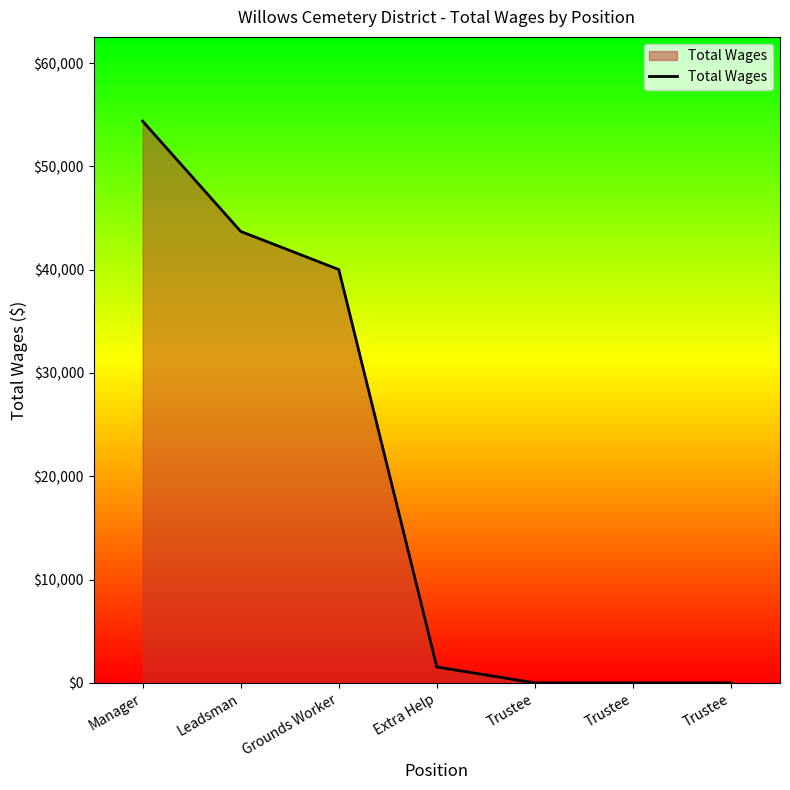

Count the number of data series in this chart.

1